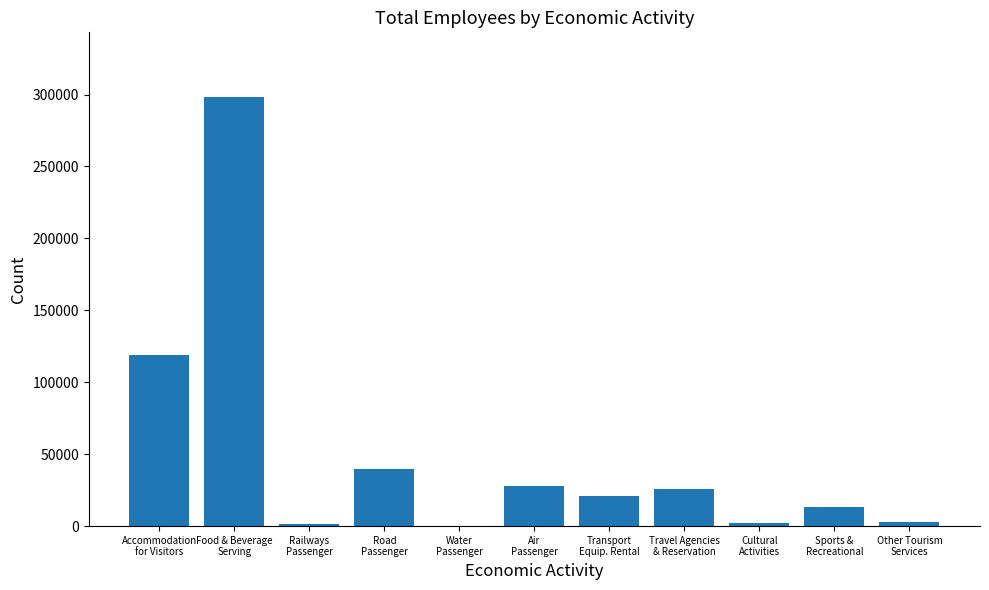

At which label is the value closest to 149393?

Accommodation
for Visitors